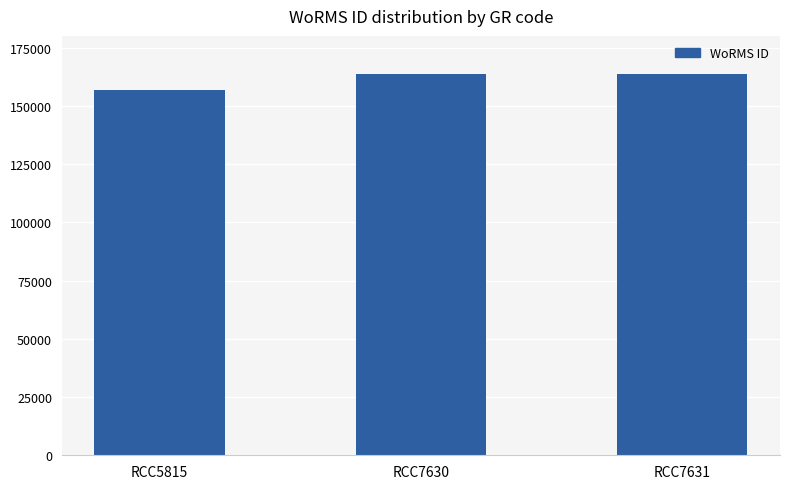

Does the chart contain any negative values?

No